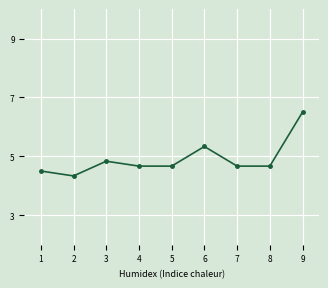

Where is the first local minimum?

2